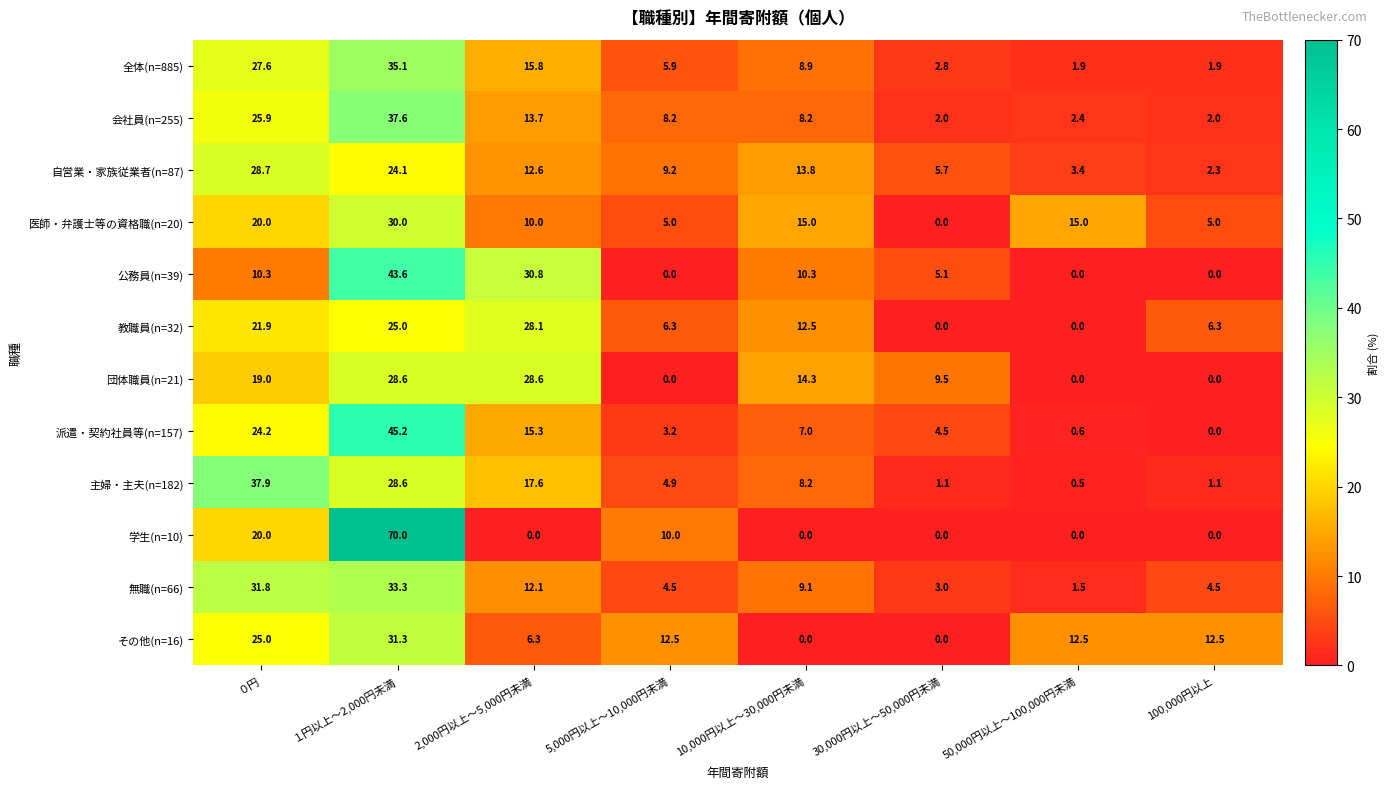

Is the value of 全体(n=885) at 30,000円以上～50,000円未満 greater than the value of 教職員(n=32) at 5,000円以上～10,000円未満?

No